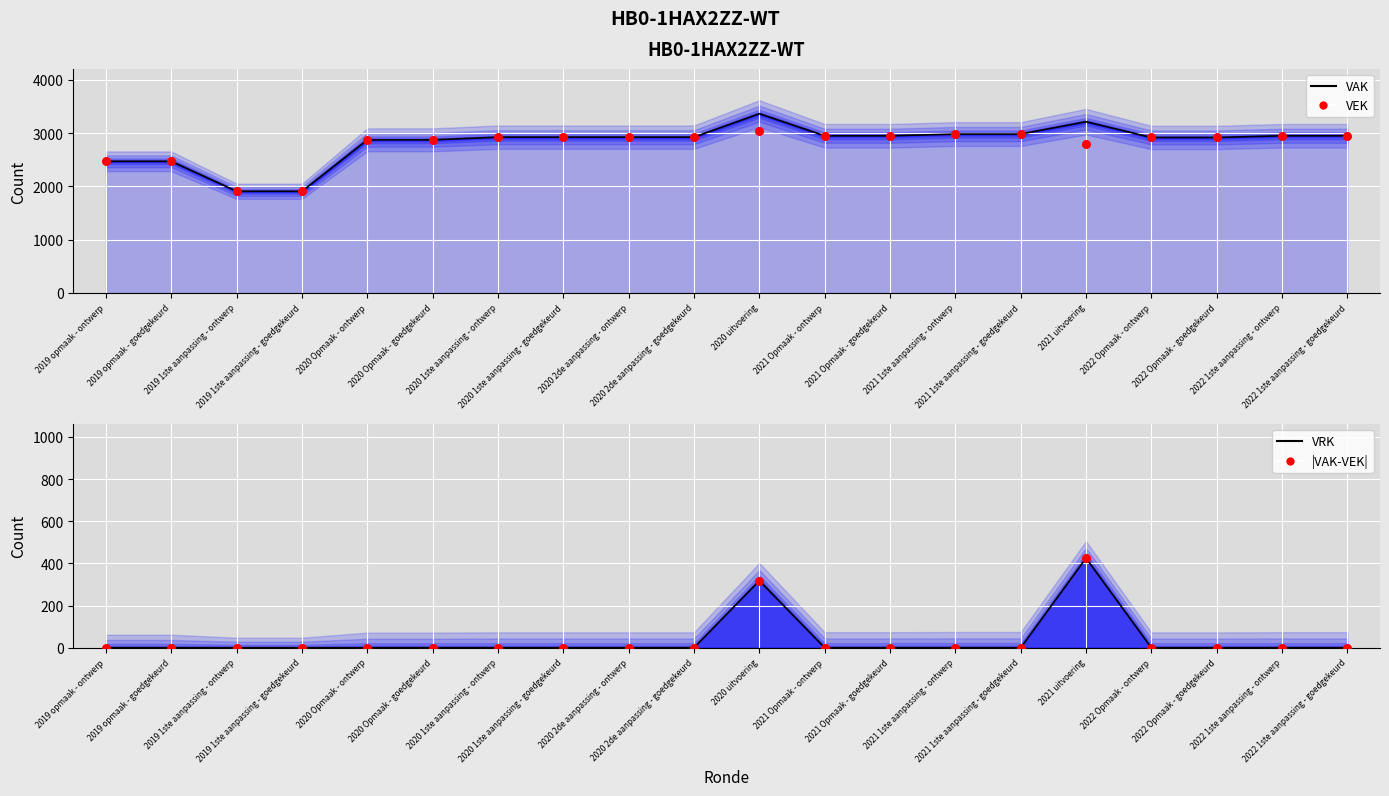

Which series contains the highest Y value?

VEK